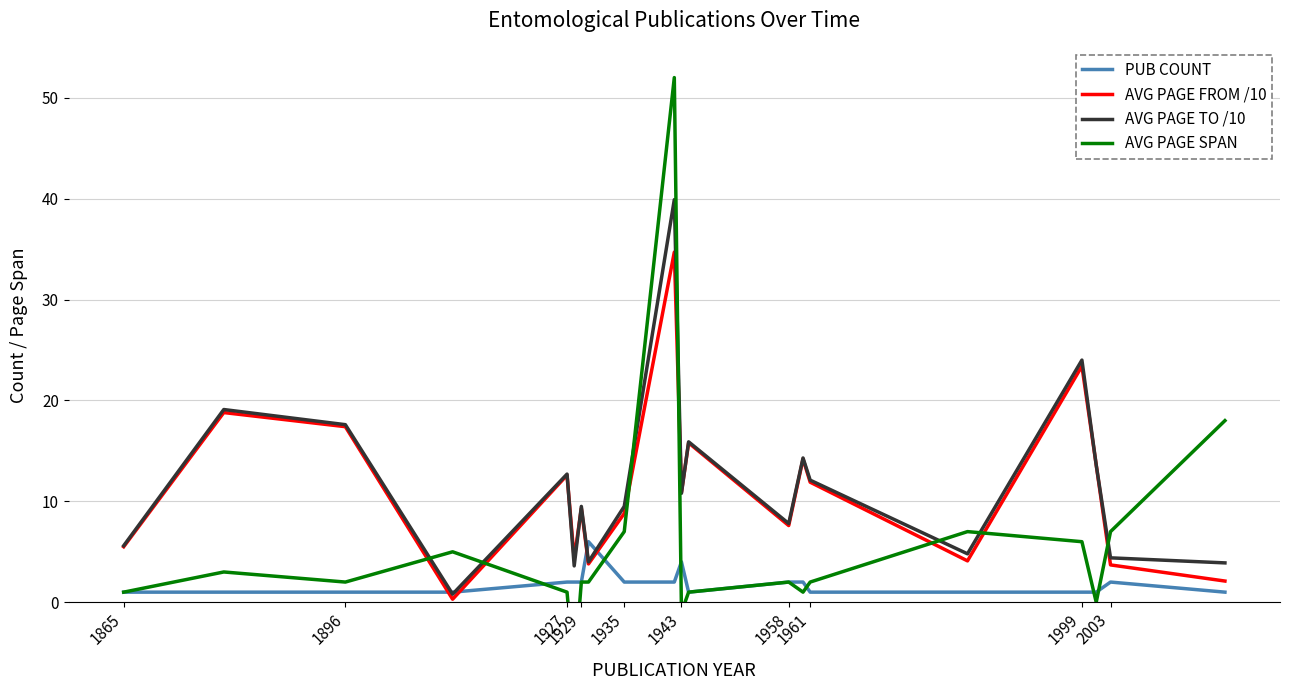

What is the maximum value for AVG PAGE FROM /10?

34.7